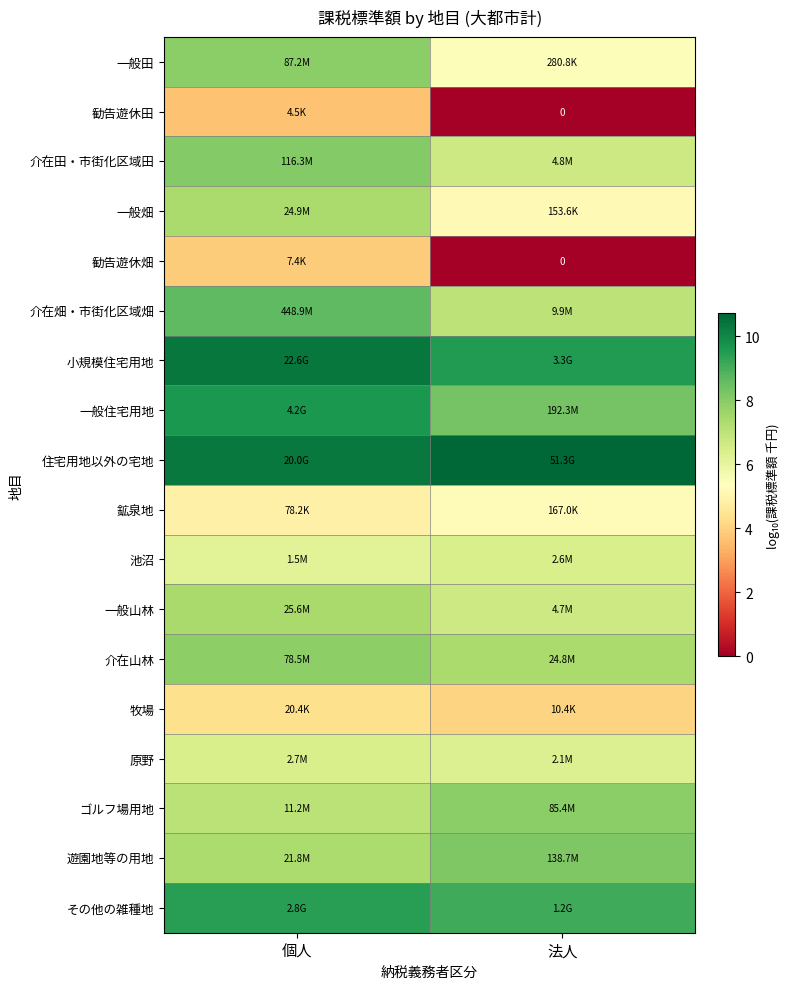

The ゴルフ場用地 series shows 7.9 at 法人. True or false?

True